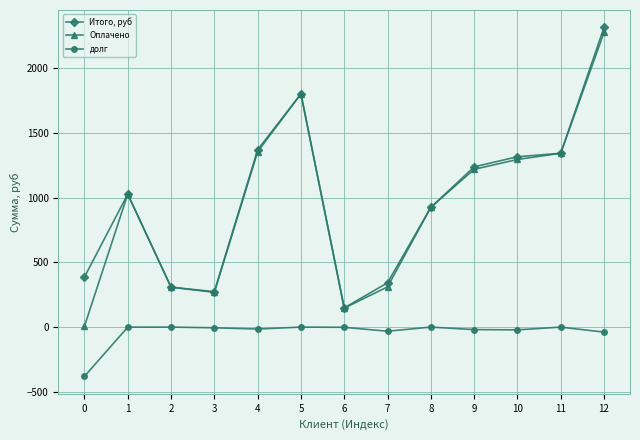

What is the value of the Итого, руб point at the 5th from the left?

1370.8